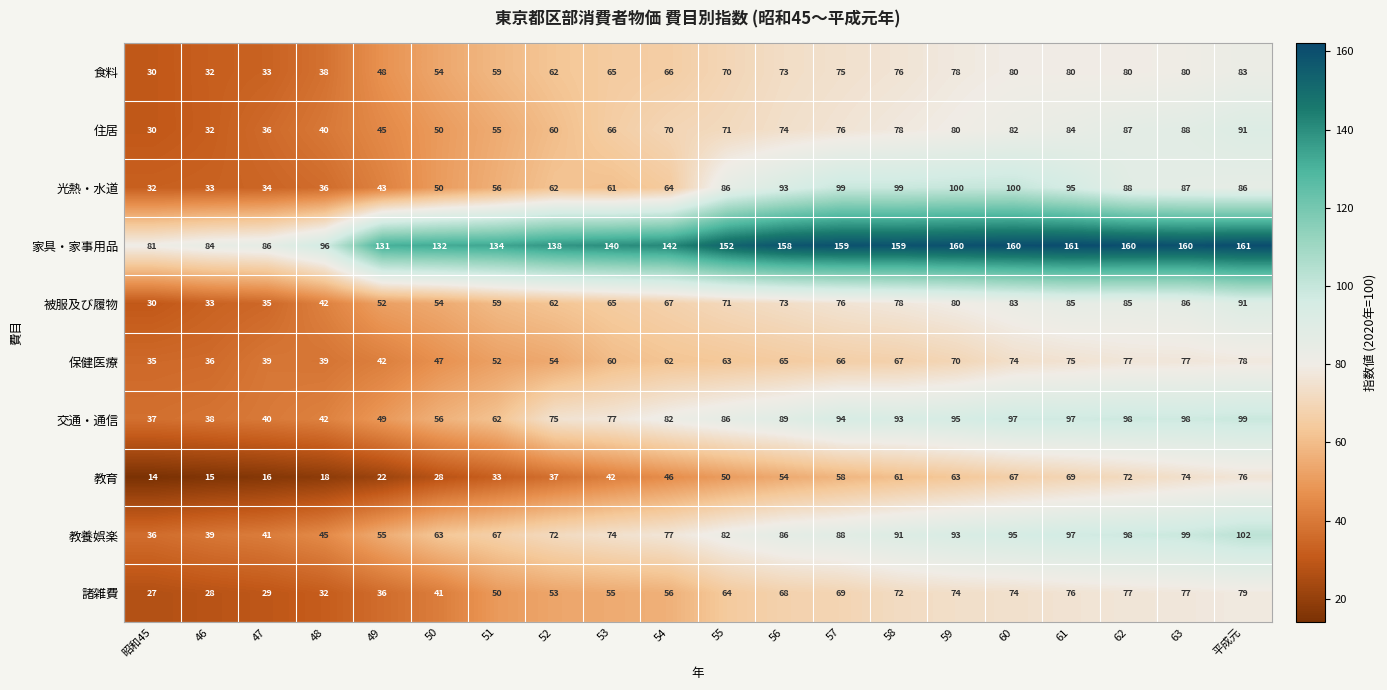

What is the difference between the highest and lowest values at 49?

109